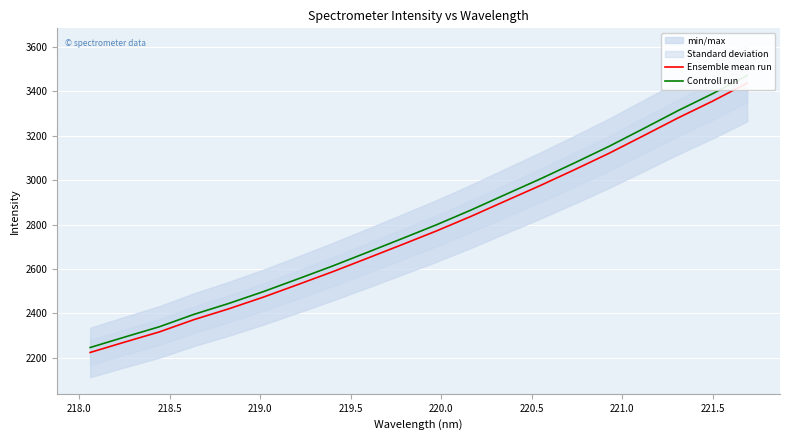

True or false: Ensemble mean run and Controll run intersect in this chart.

False